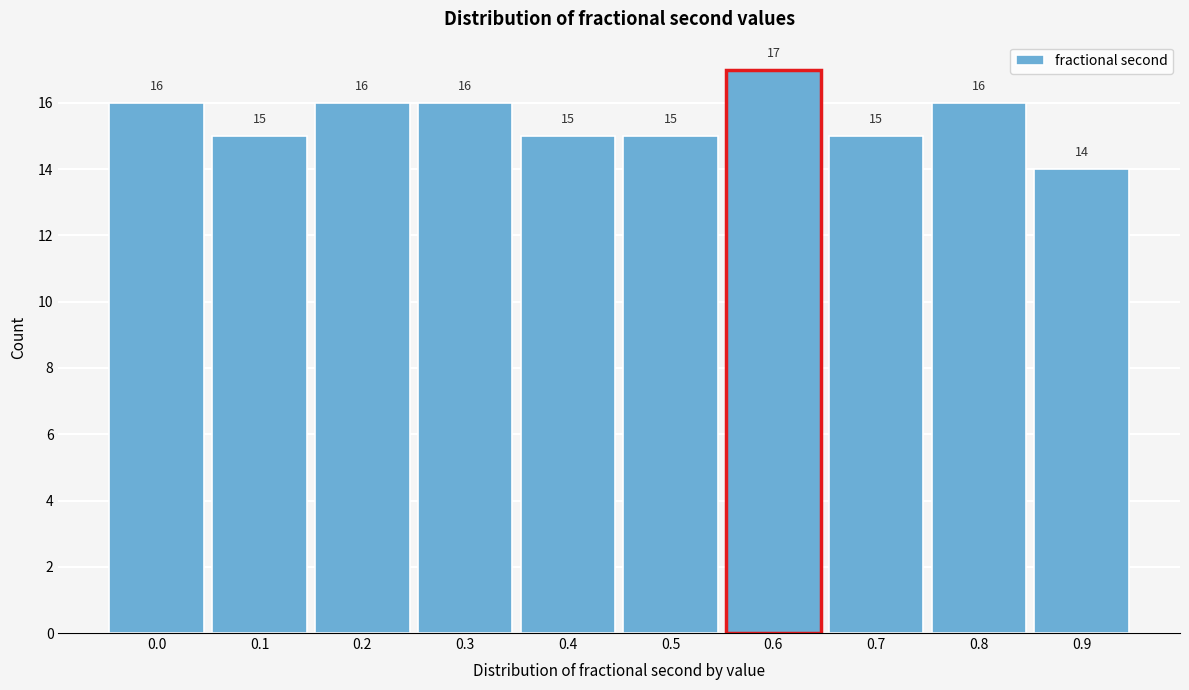

Reading right to left, what are all the values shown in this chart?

14	16	15	17	15	15	16	16	15	16